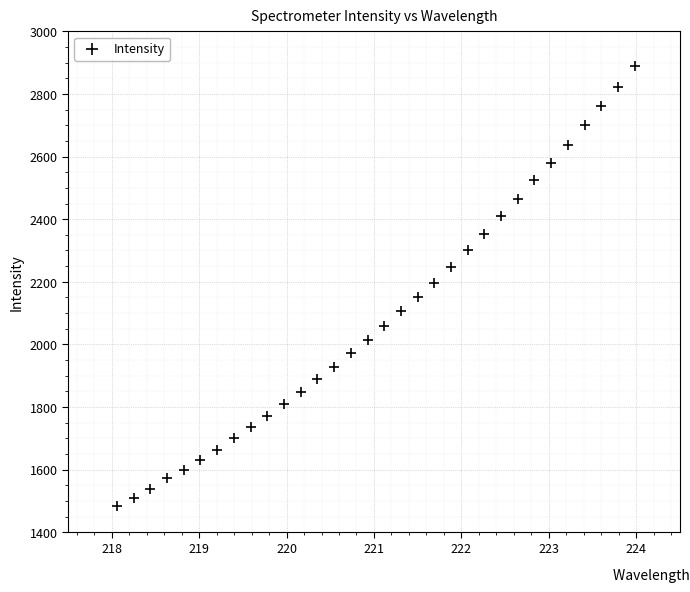

What is the range of Y values (max minus min)?

1406.3